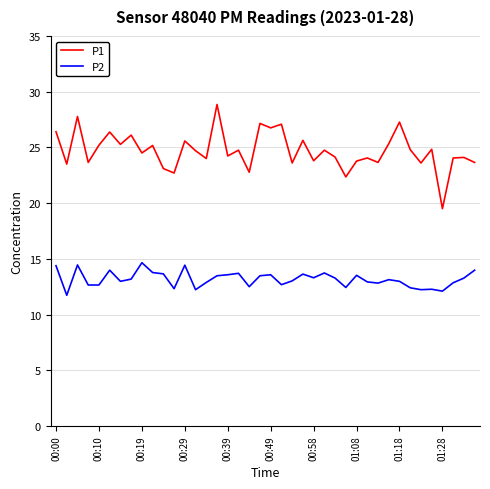

What is the minimum value shown in the chart?

11.7